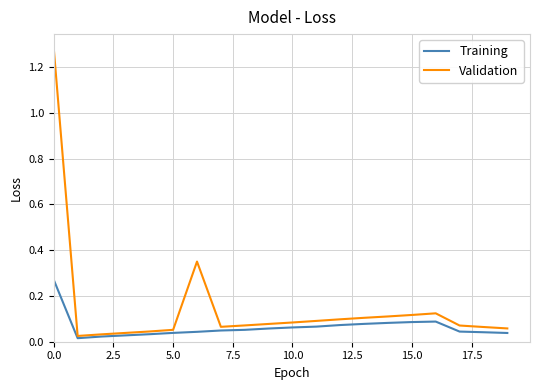

Which series has the largest total across all categories?

Validation